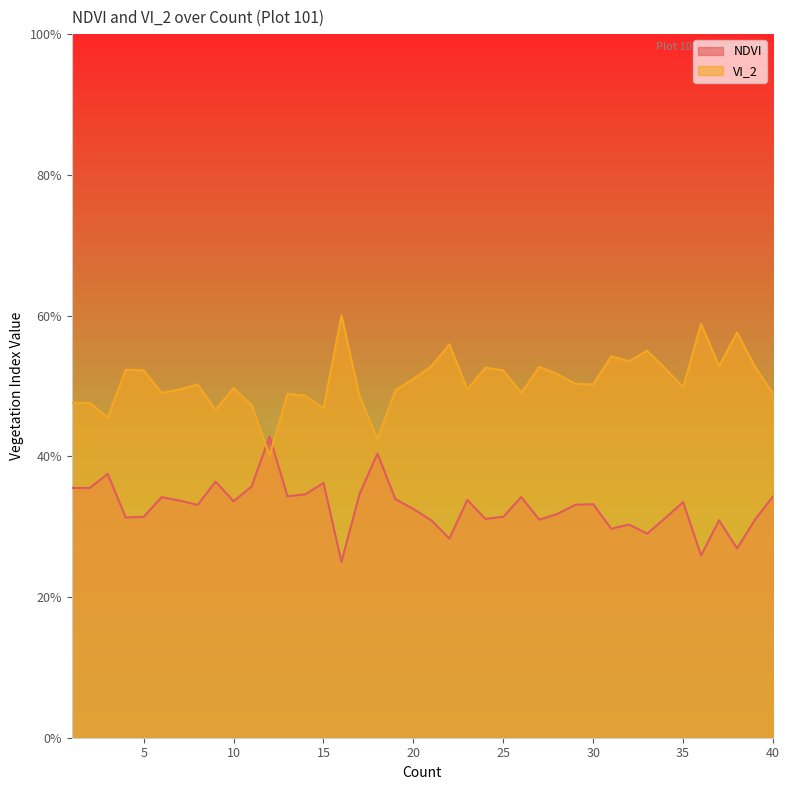

Does the chart display data point markers on the line(s)?

No